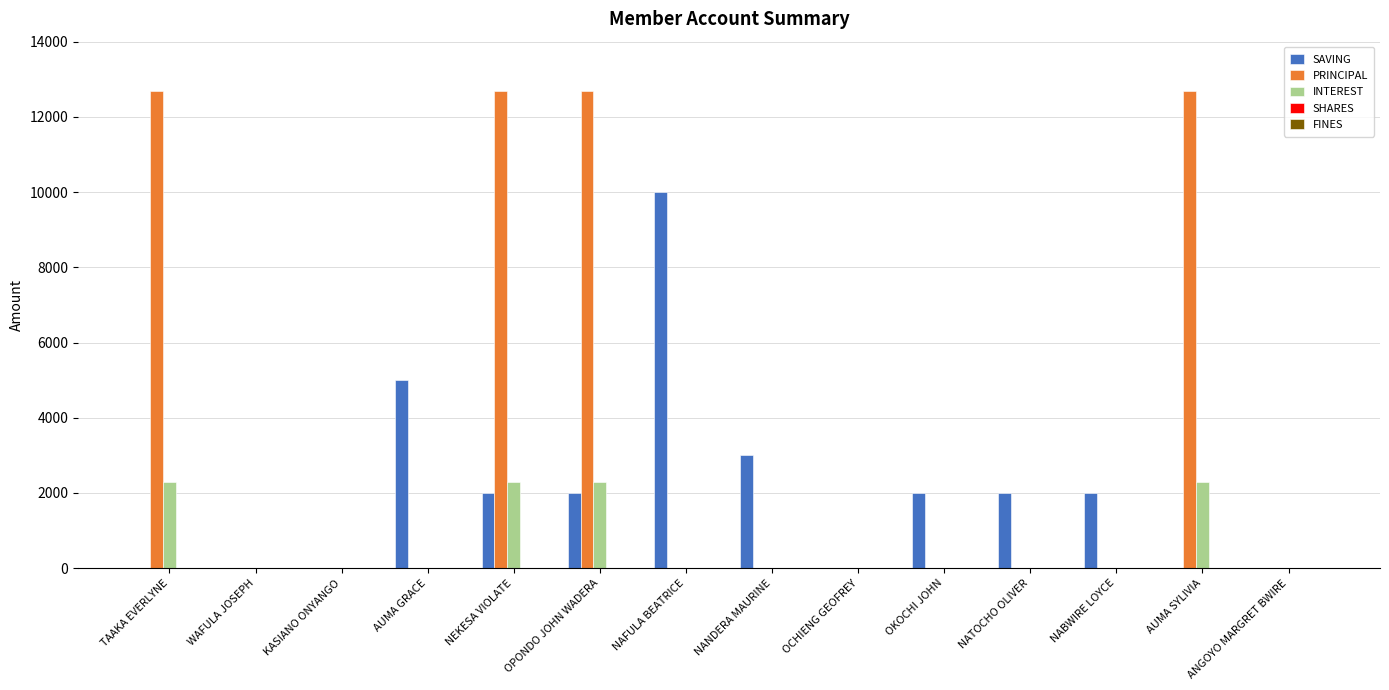

Which series changed the most between TAAKA EVERLYNE and NANDERA MAURINE?

PRINCIPAL